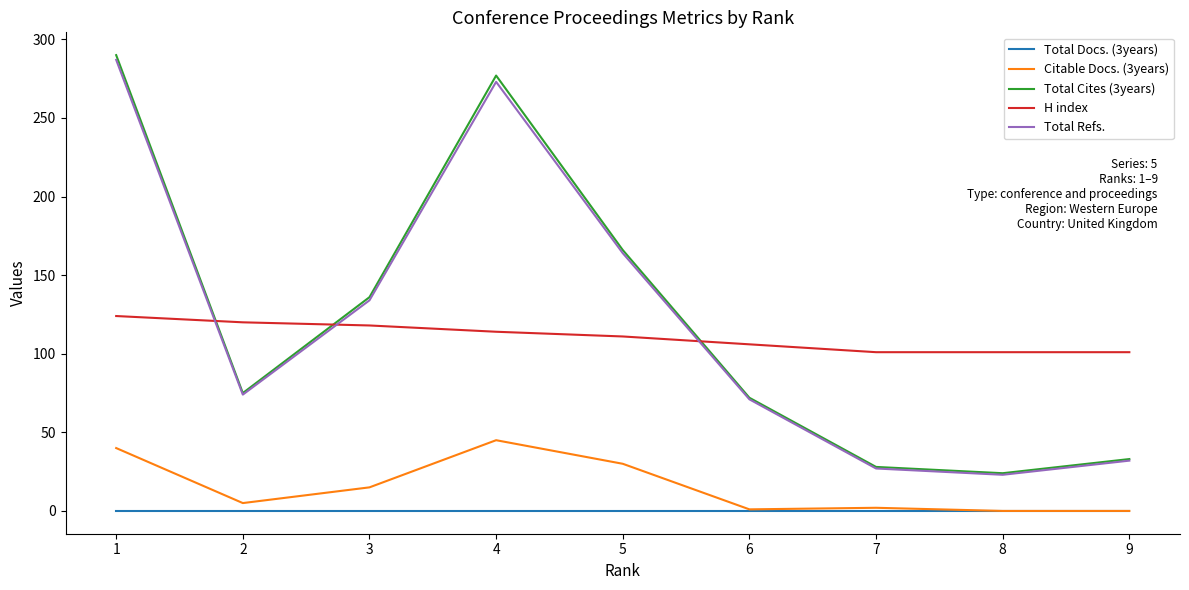

How many series are shown in this chart?

5